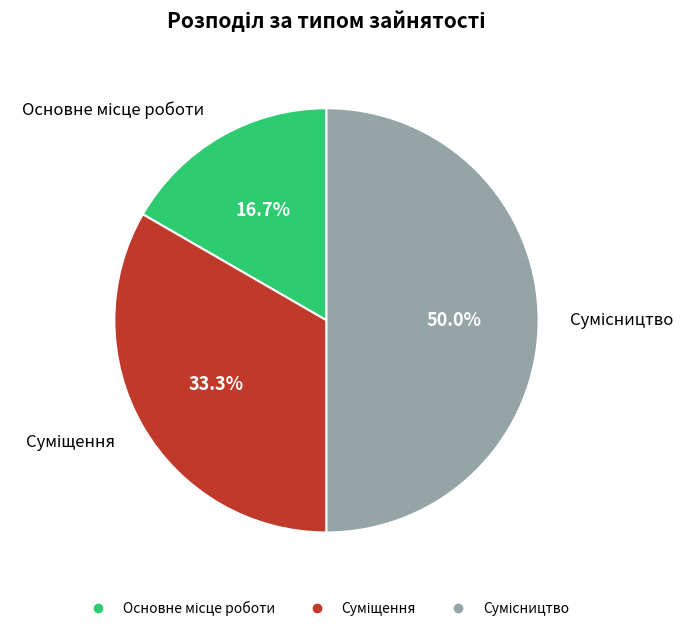

How many segments does this pie chart have?

3